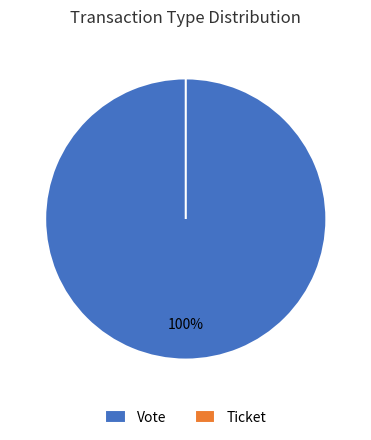

True or false: Ticket accounts for 0% of the total.

True